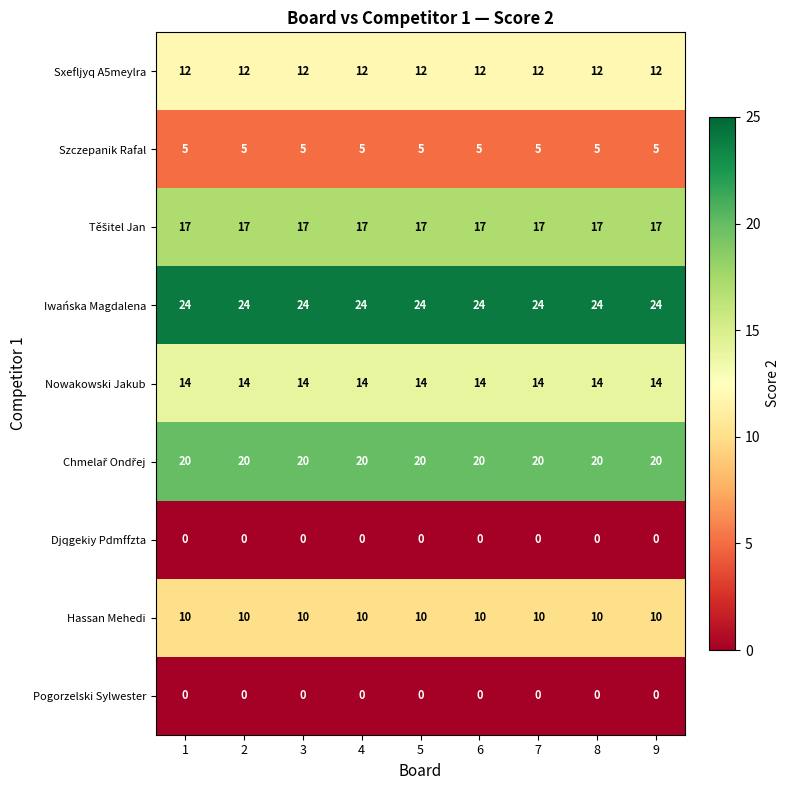

At how many categories does at least one series exceed 12?

9